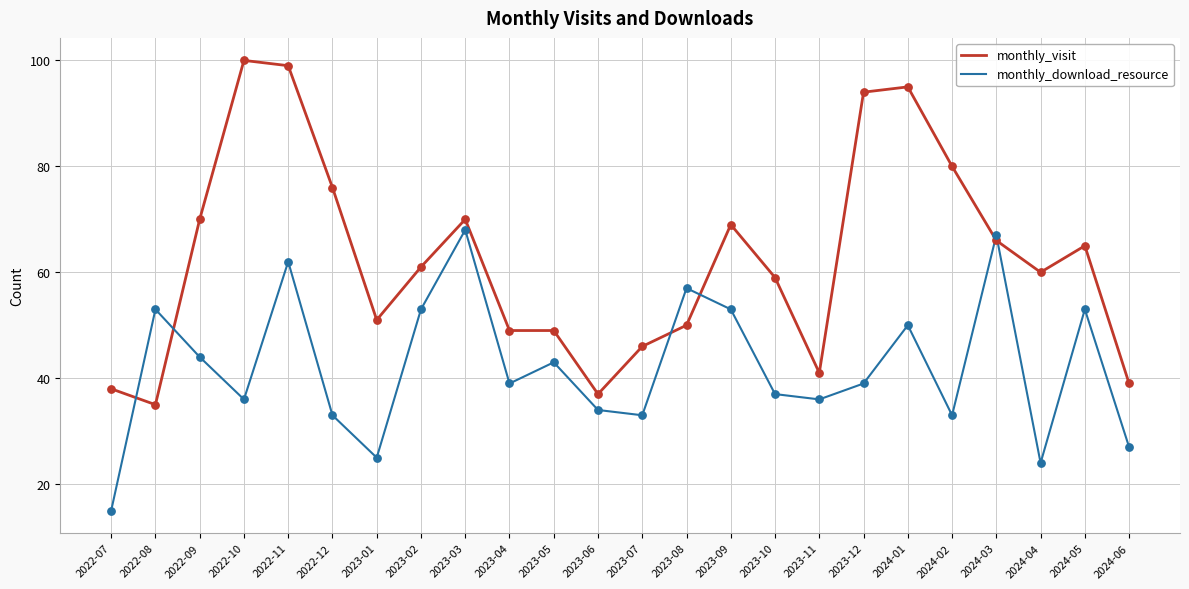

Is the value of monthly_visit at 2023-01 greater than the value of monthly_download_resource at 2024-02?

Yes